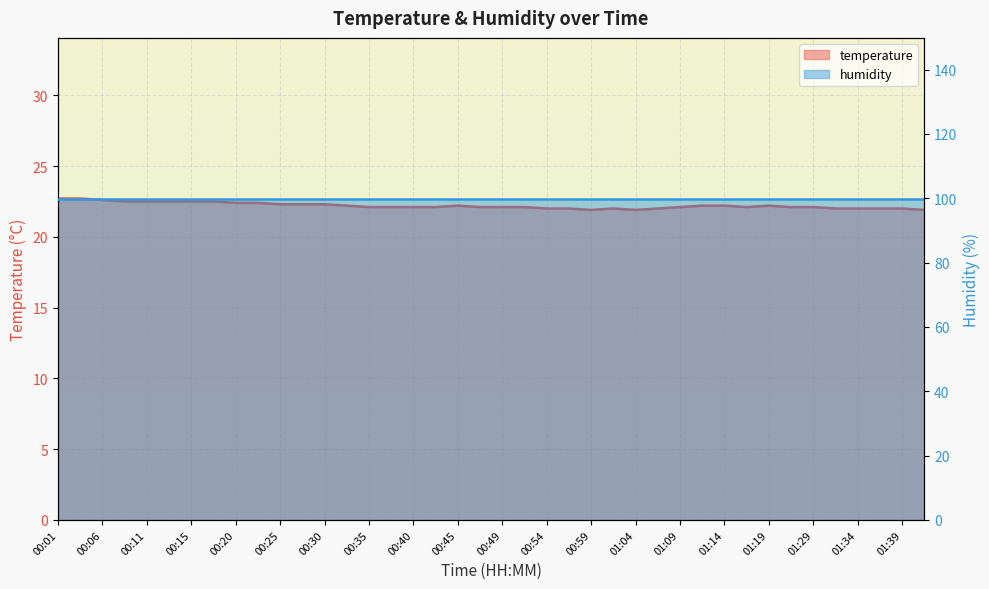

List the labels in order of value, largest first.

00:01, 00:03, 00:06, 00:08, 00:11, 00:13, 00:15, 00:18, 00:20, 00:23, 00:25, 00:28, 00:30, 00:32, 00:45, 01:11, 01:14, 01:19, 00:35, 00:37, 00:40, 00:42, 00:47, 00:49, 00:52, 01:09, 01:16, 01:24, 01:29, 00:54, 00:57, 01:02, 01:07, 01:32, 01:34, 01:37, 01:39, 00:59, 01:04, 01:41